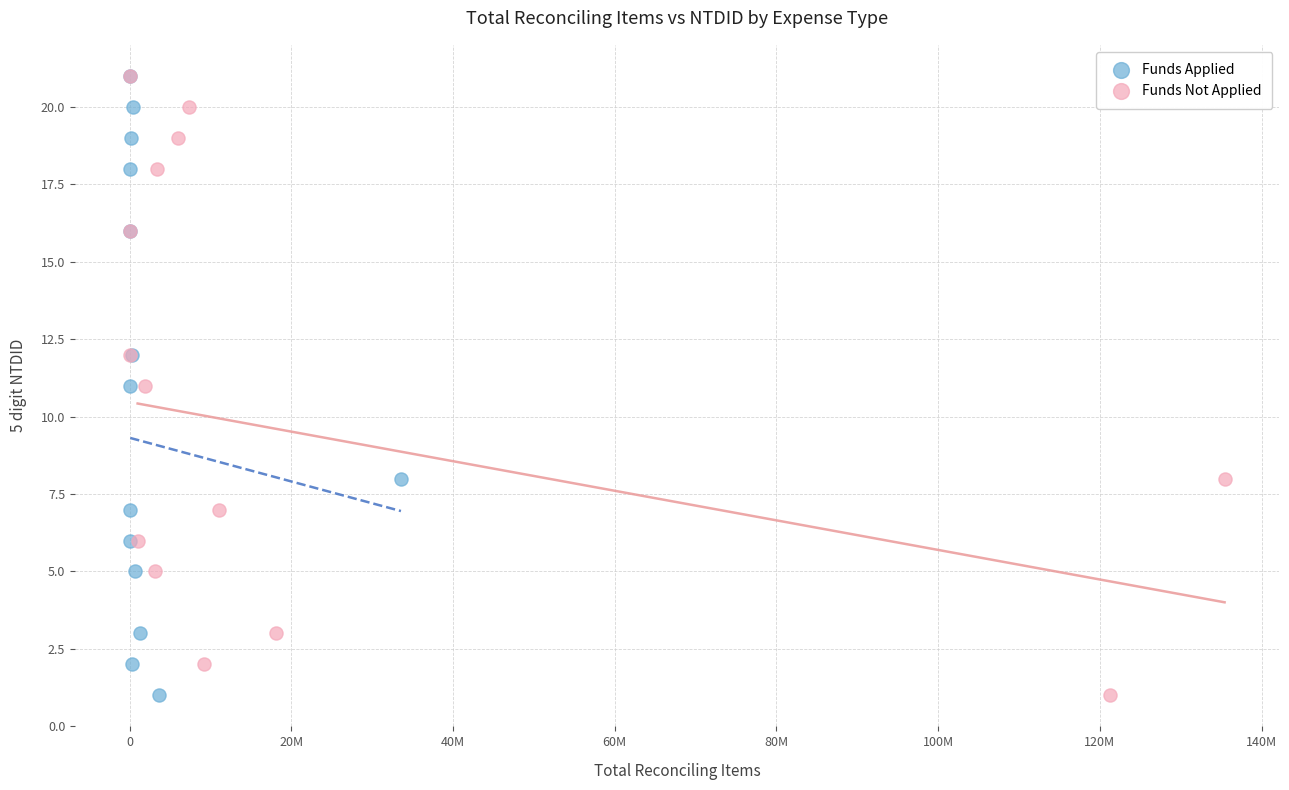

What are all the series names shown in the legend?

Funds Applied, Funds Not Applied